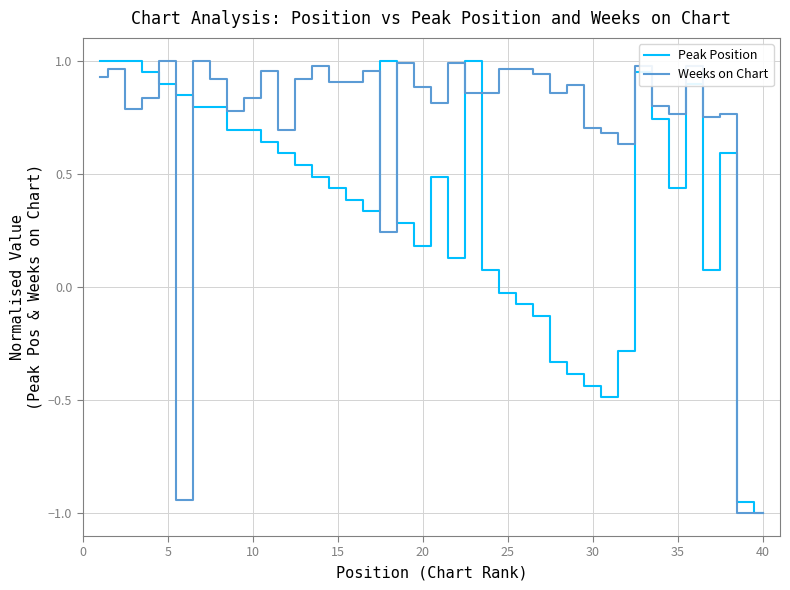

What is the sum of all Peak Position values?

14.8